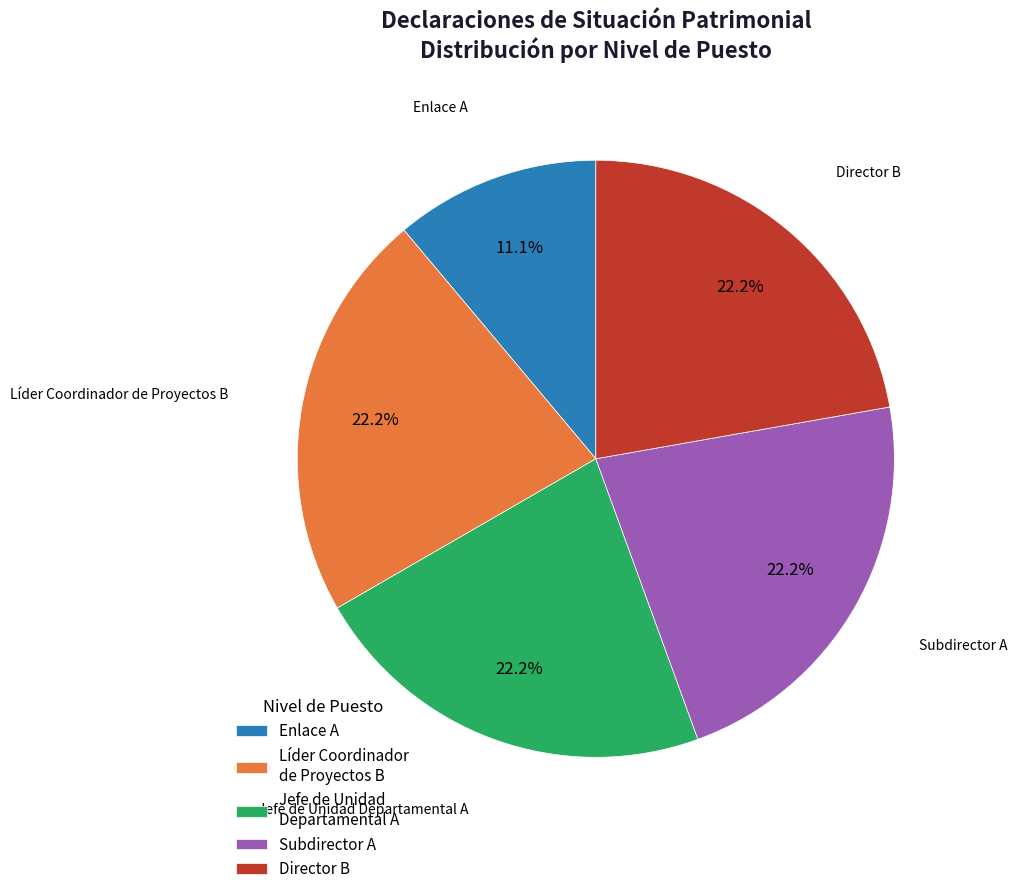

Count the number of slices in the pie.

5